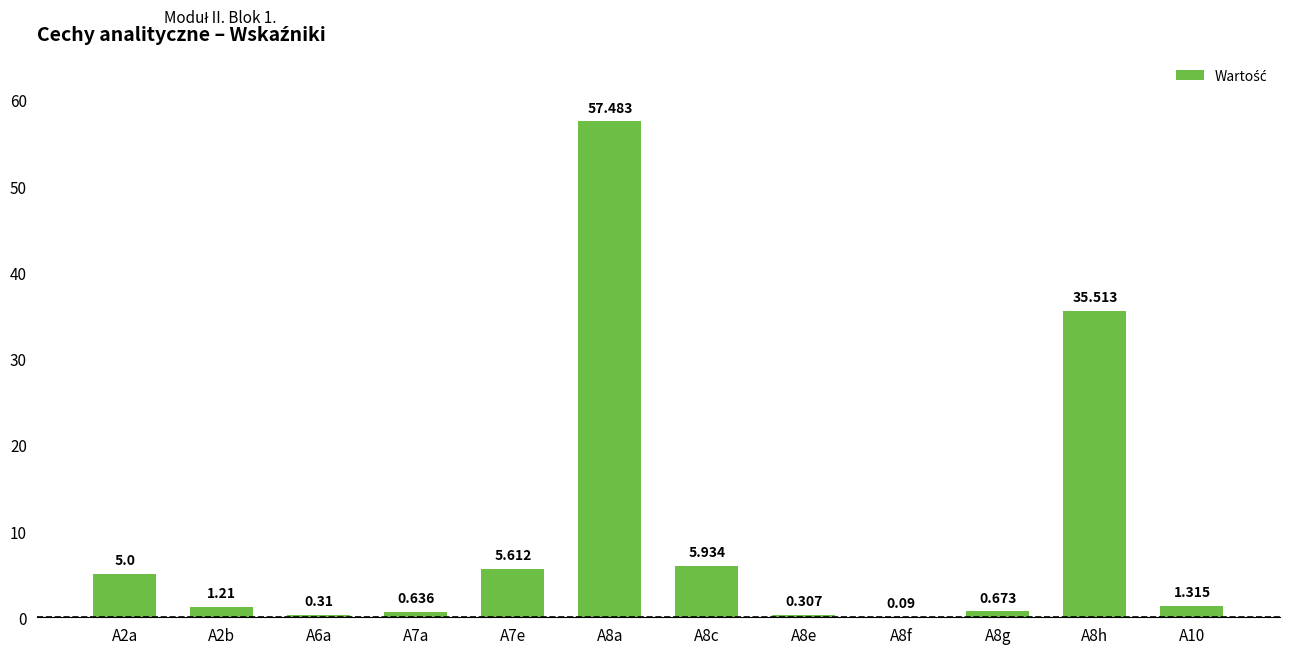

What is the label of the 10th bar from the right?

A6a